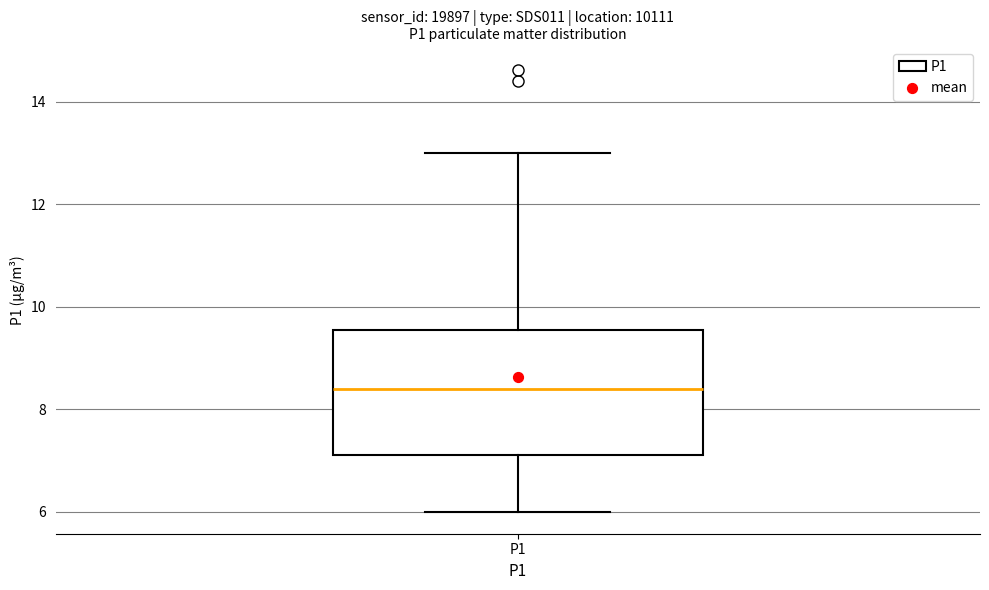

Read this box plot against the y-axis: the position of the median line, the range covered by the box, and the ends of both whiskers. The values are not printed on the chart, so give them approximately, as read against the axis.

median 8.4, box 7.2 to 9.6, whiskers 6.0 to 13.0